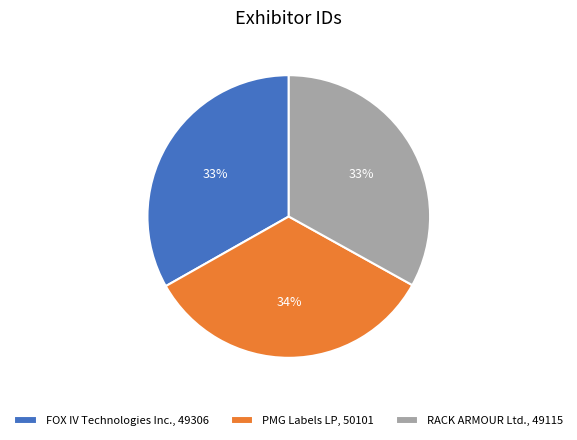

Is there a majority slice in this chart?

No